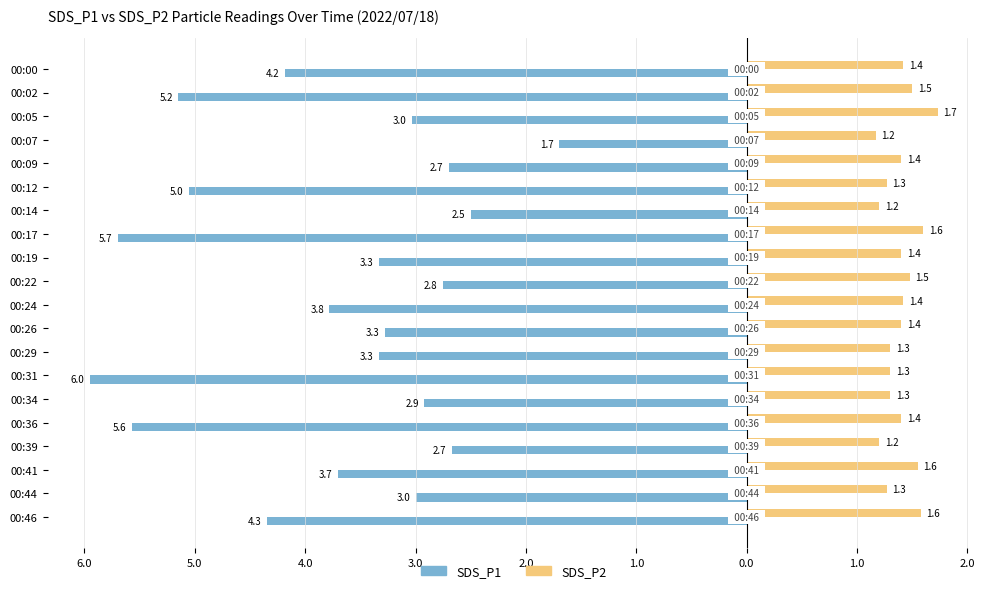

What are all the series names shown in the legend?

SDS_P1, SDS_P2